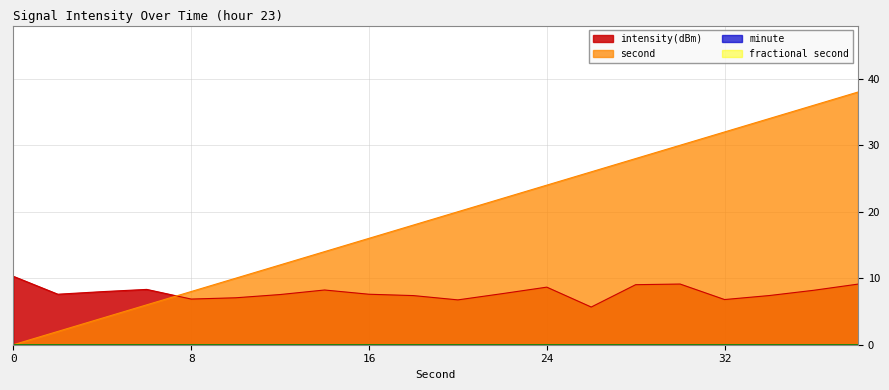

How many lines are shown in the chart?

4